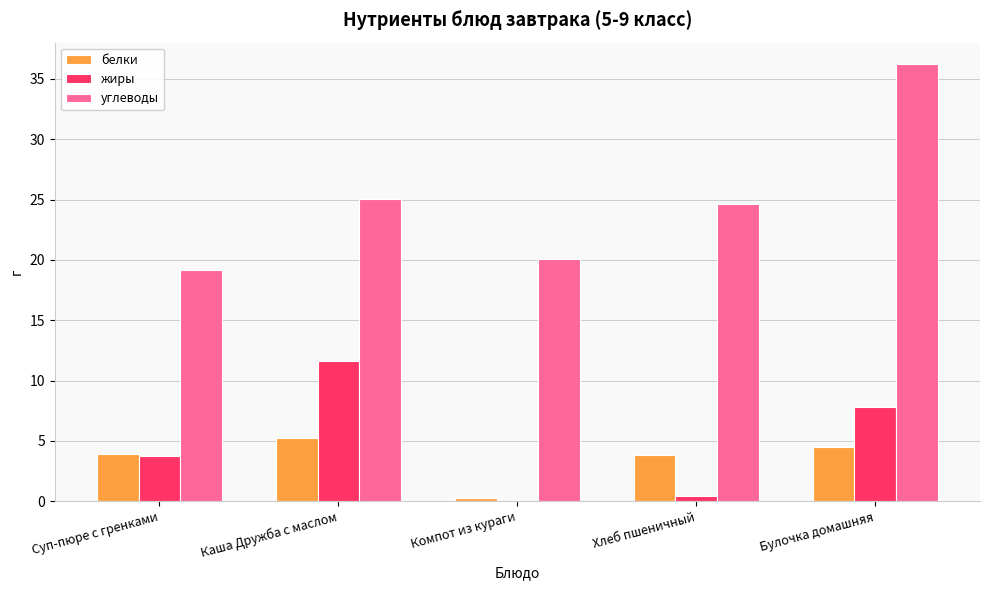

Which series changed the most between Хлеб пшеничный and Булочка домашняя?

углеводы